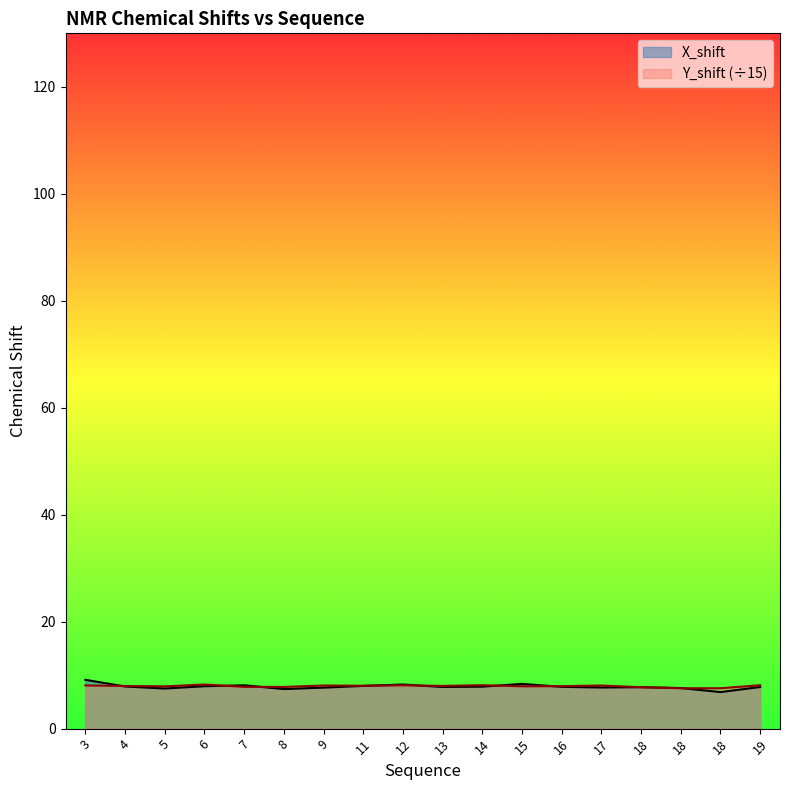

What is the value of the Y_shift point at the 1st from the left?

8.1